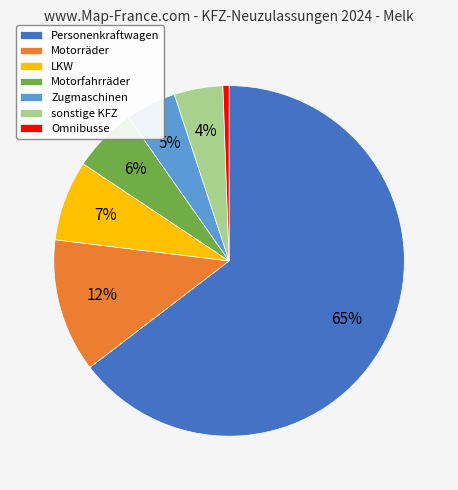

Count the number of slices in the pie.

7